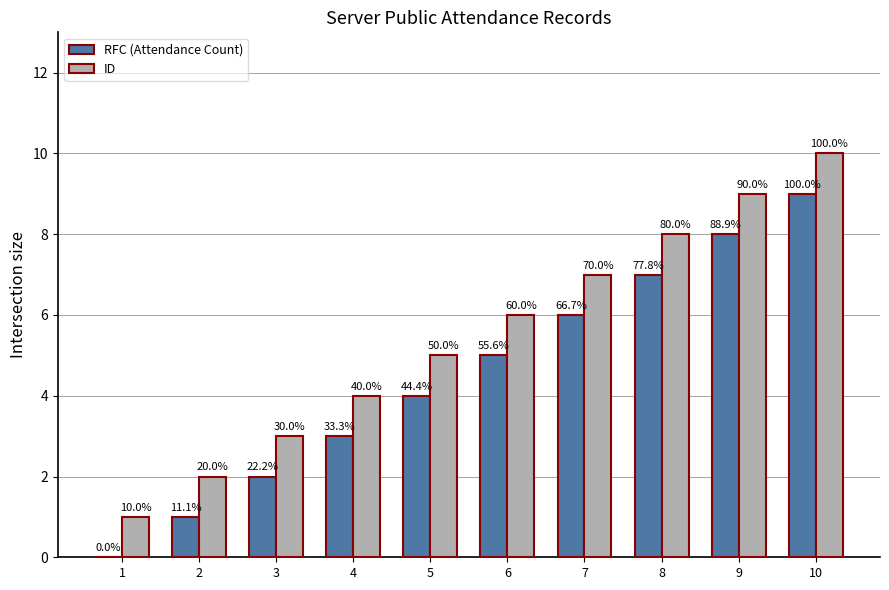

The value of RFC (Attendance Count) at 7 is 6. True or false?

True